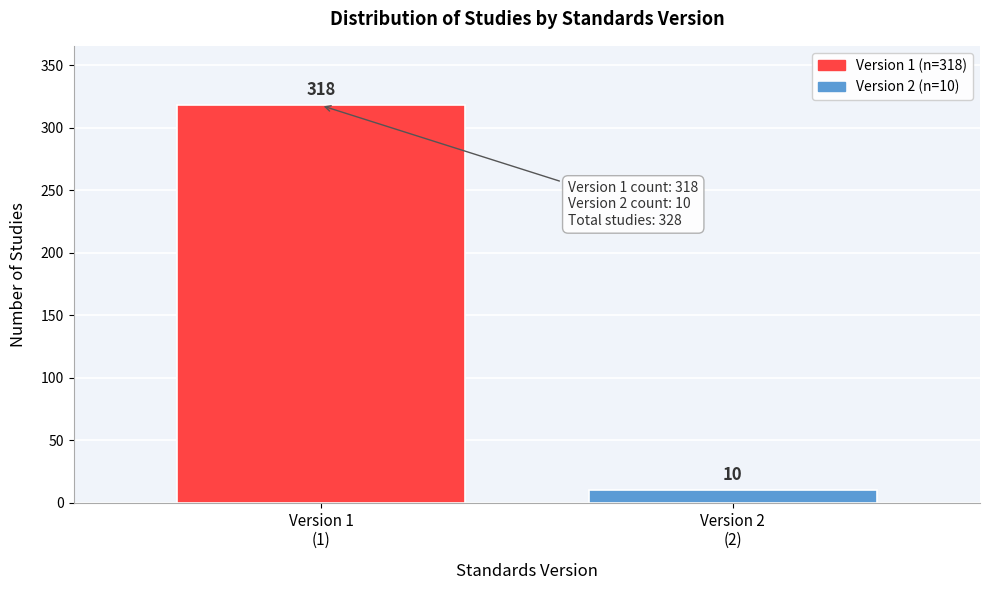

Reading left to right, extract all data points from this chart.

318	10